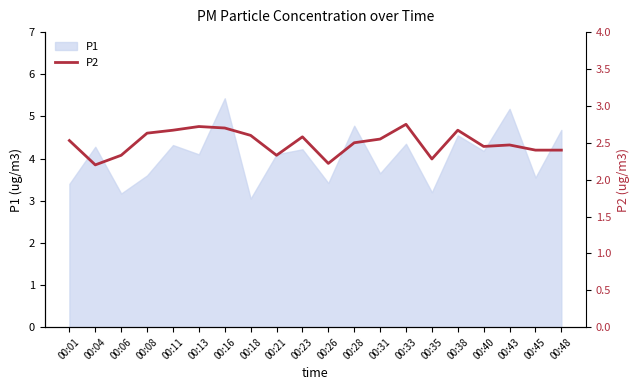

True or false: P1 has a value of 4.3 at 00:11.

True